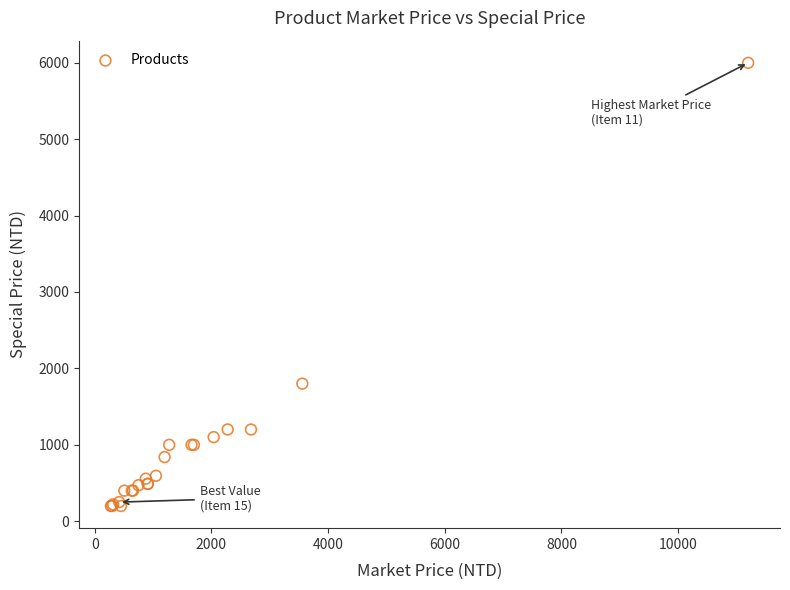

What Y value in the scatter plot is closest to 3099?

1800